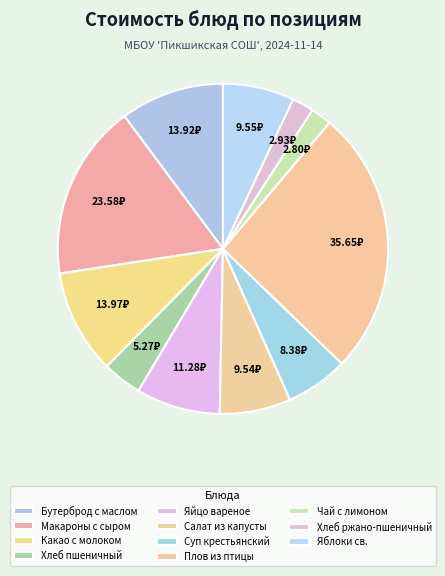

What percentage is NOT represented by Чай с лимоном?

98.0%